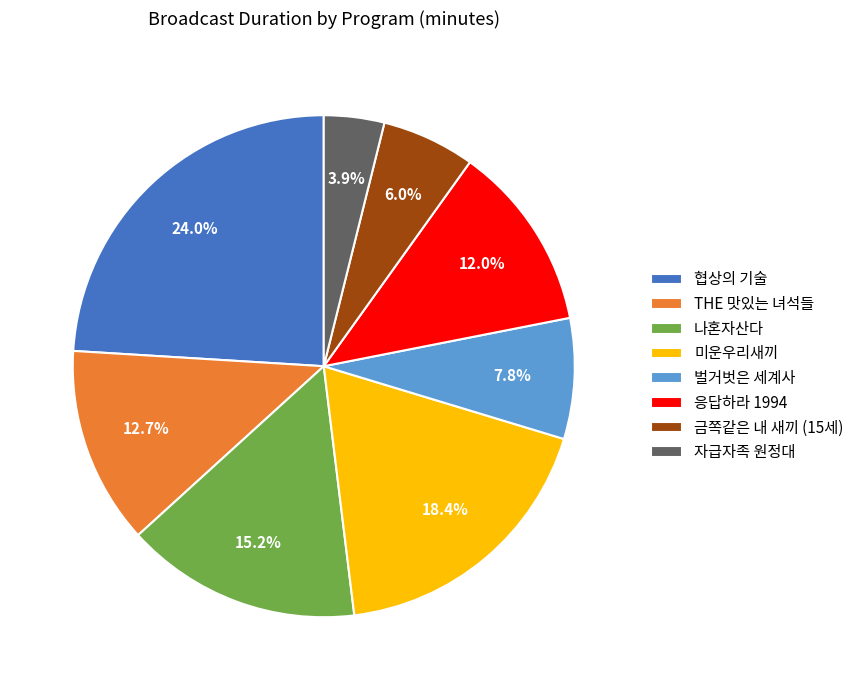

Which category has the biggest portion of the pie?

협상의 기술